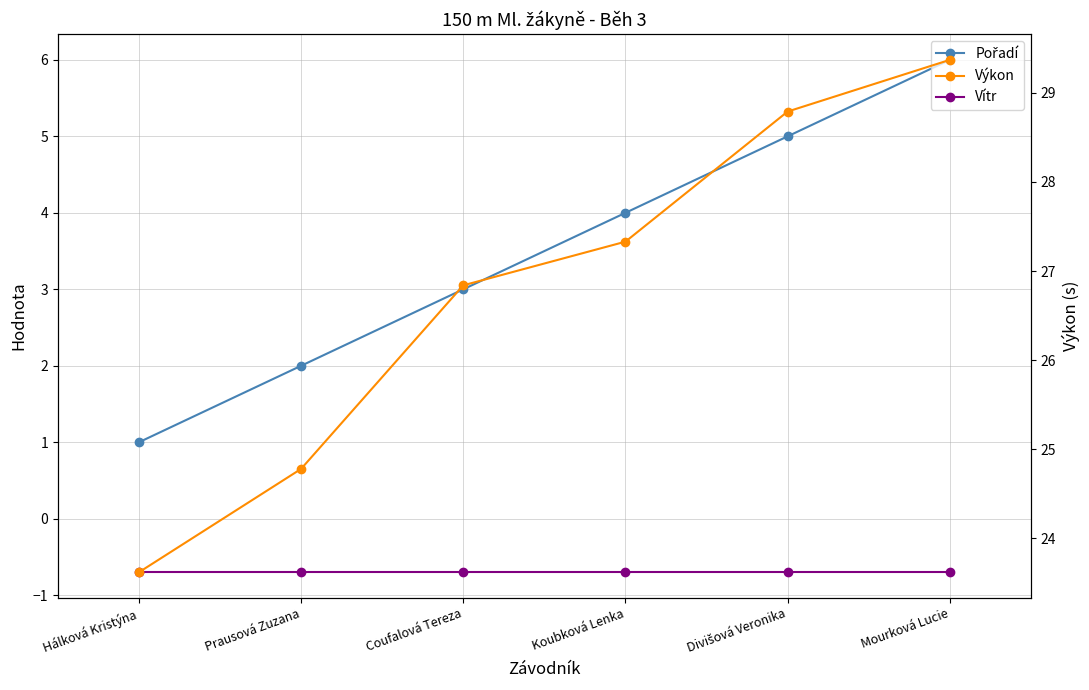

How many lines are shown in the chart?

3